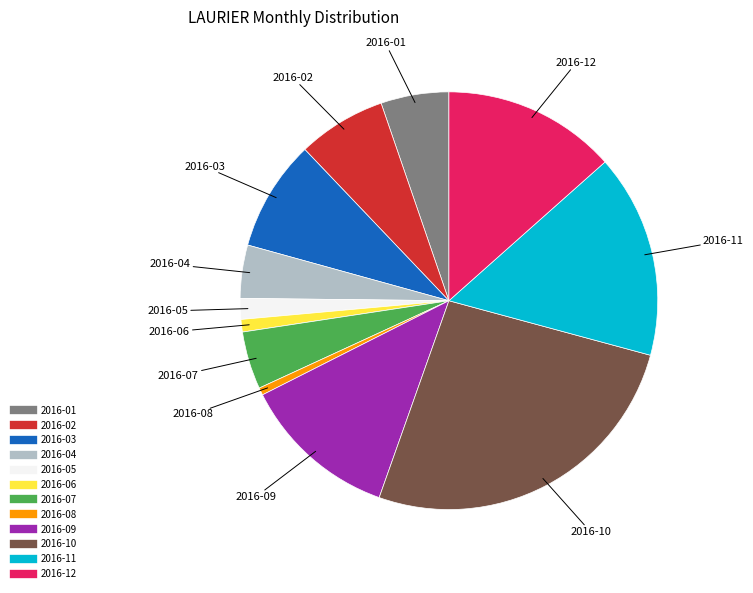

Which has a higher value, 2016-11 or 2016-03?

2016-11